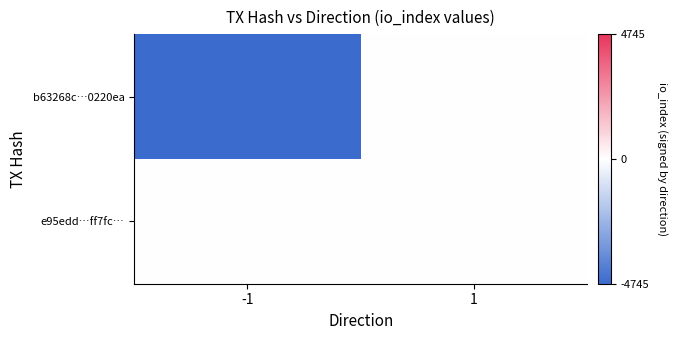

Between -1 and 1, which series saw the biggest shift?

b63268c…0220ea